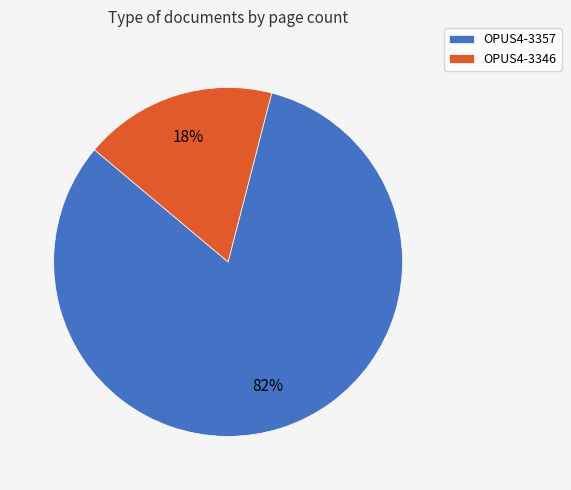

Combined, do OPUS4-3346 and OPUS4-3357 account for over 50%?

Yes